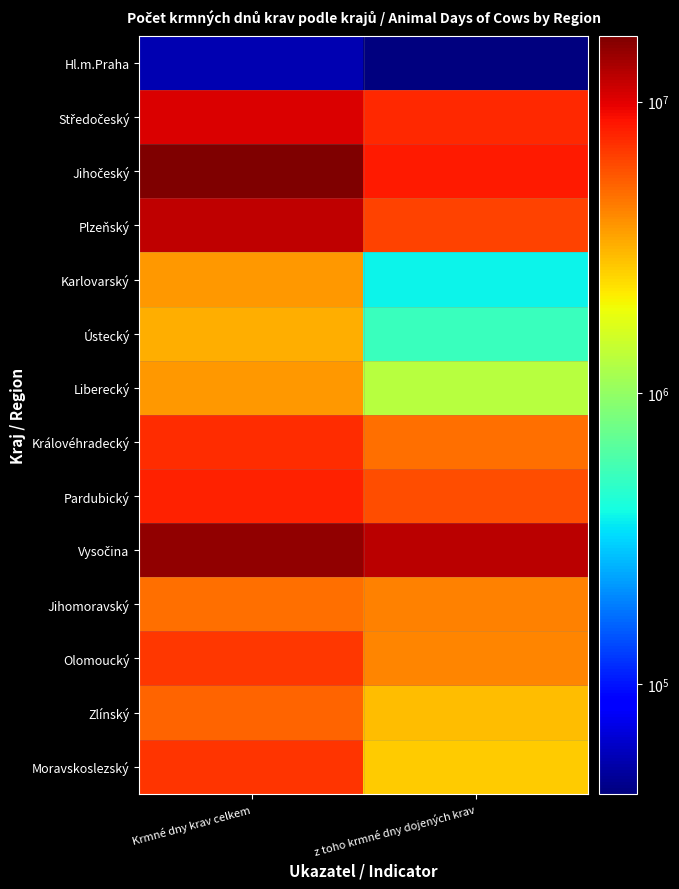

What is the difference between the highest and lowest values at Krmné dny krav celkem?

16765421